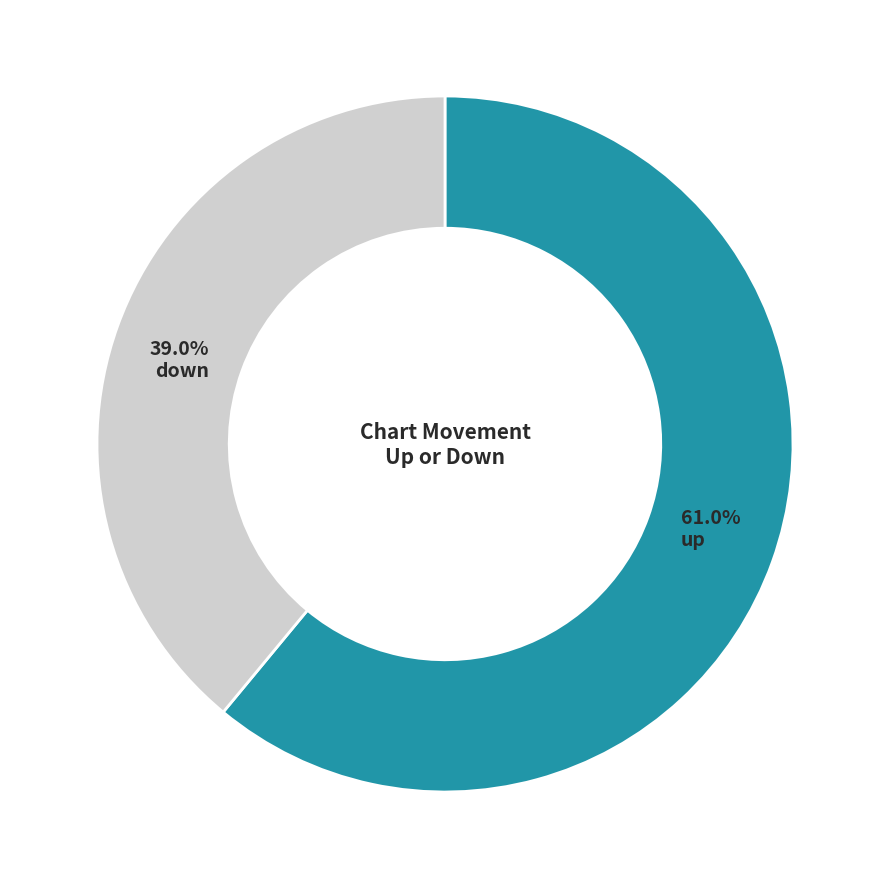

Is there any slice that represents more than half of the pie?

Yes